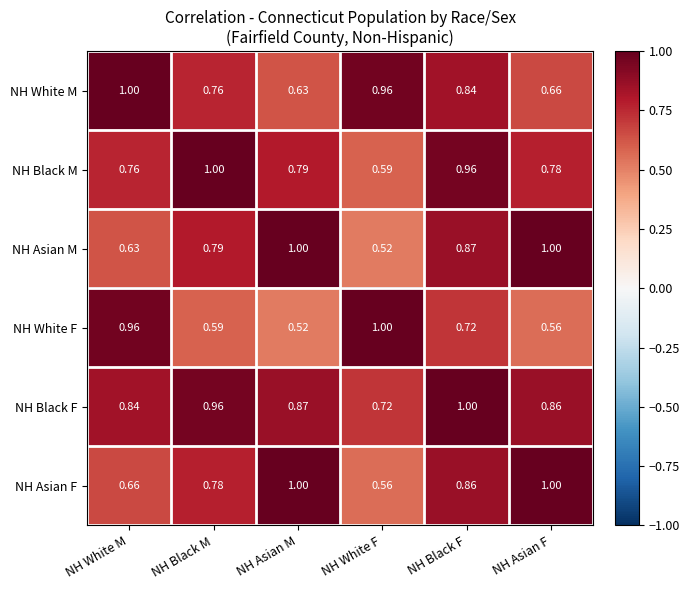

Which category has the lowest value in the NH Black M series?

NH White F